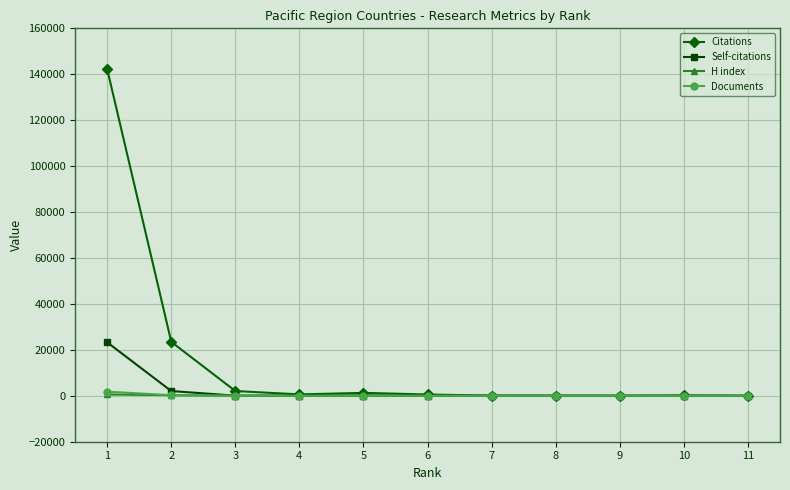

Which series has the widest spread of values?

Citations